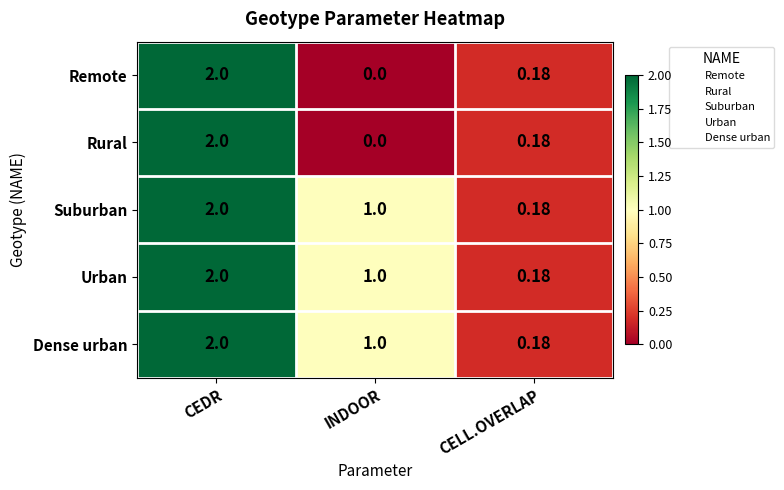

At which category is the sum across all series the highest?

CEDR